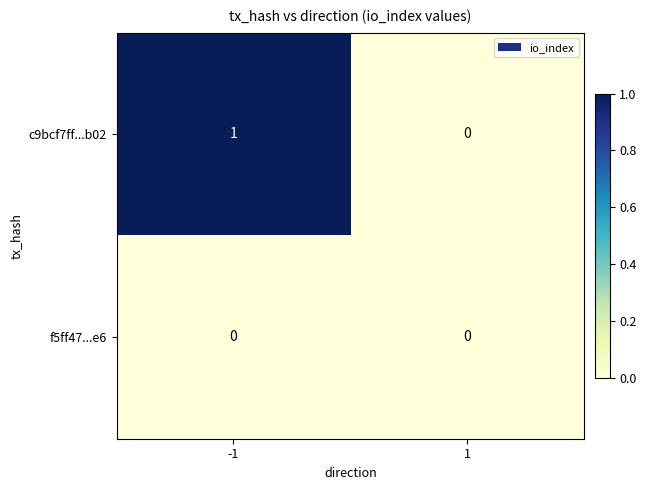

Which series has the largest total across all categories?

c9bcf7ff...b02